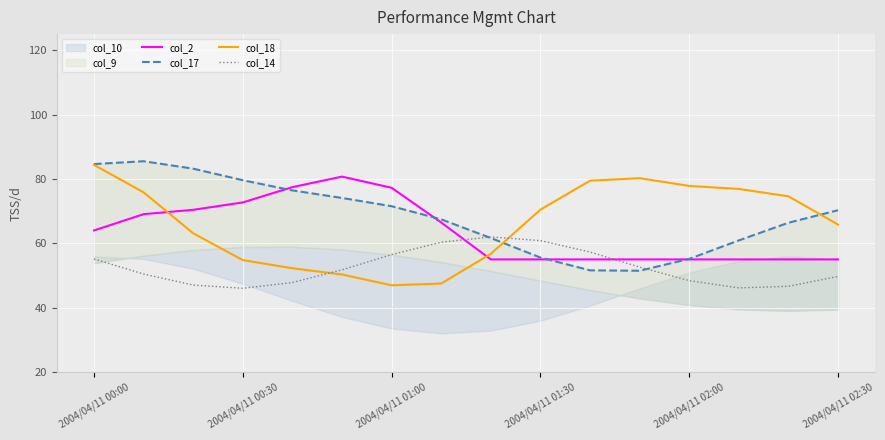

Does the chart display data point markers on the line(s)?

No